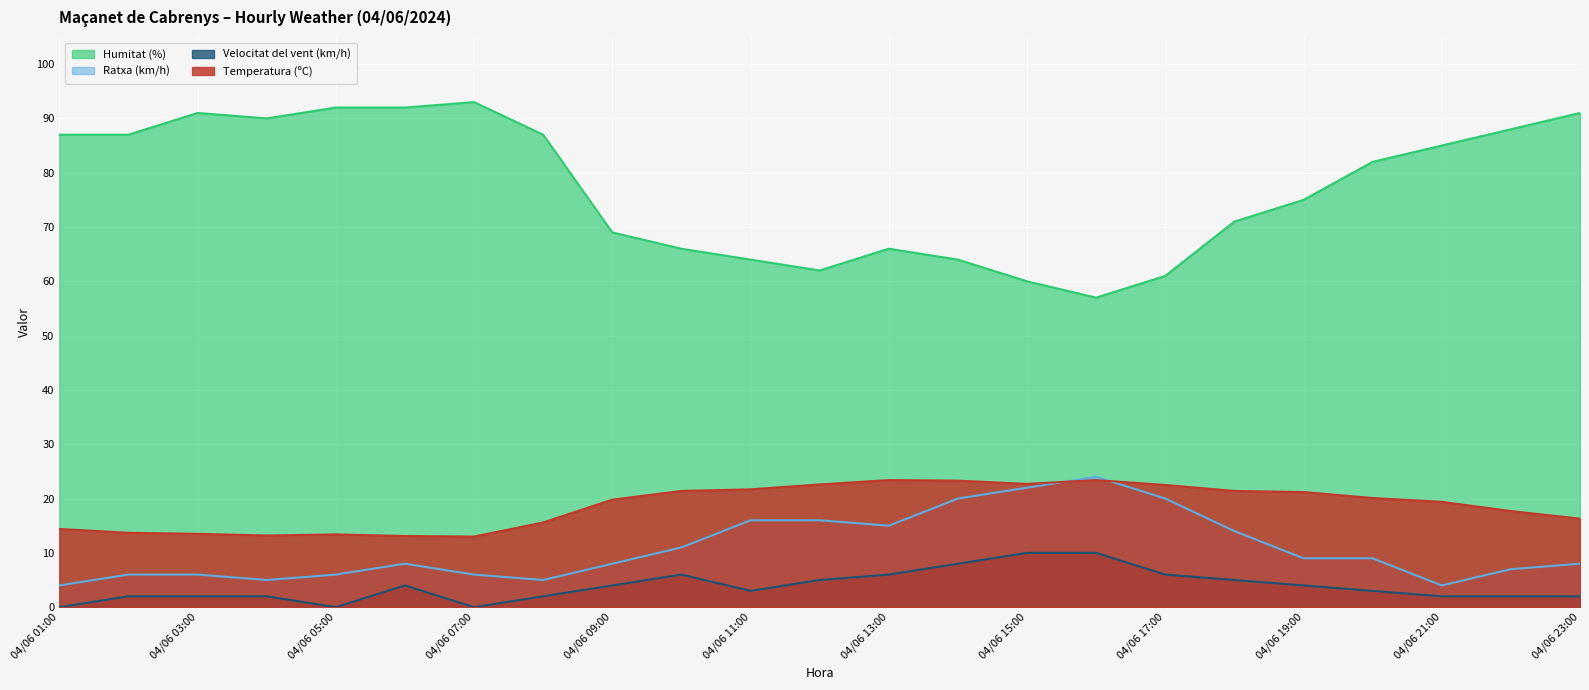

How many lines are shown in the chart?

4